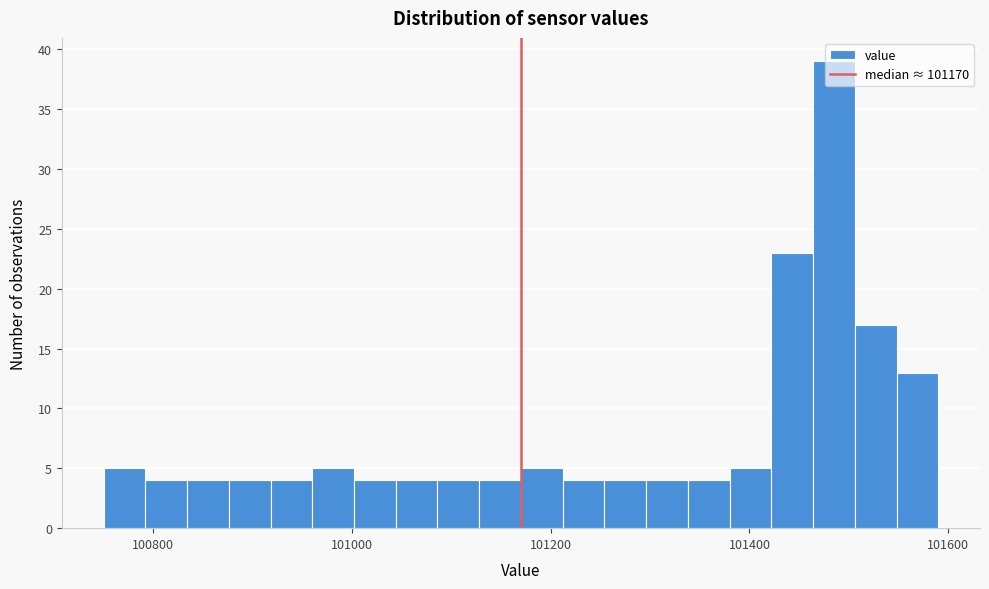

Read against the x-axis, roughly where is the centre of the tallest bar?

101480